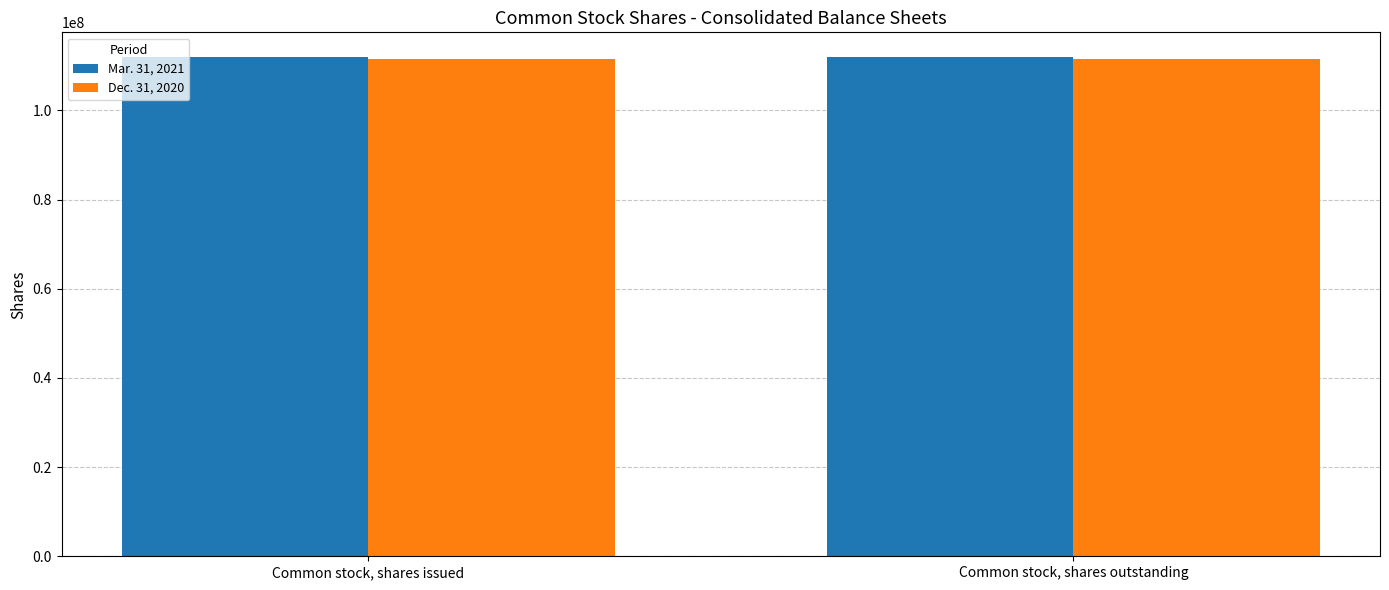

Is it true that Mar. 31, 2021 equals 111909532 at Common stock, shares issued?

True